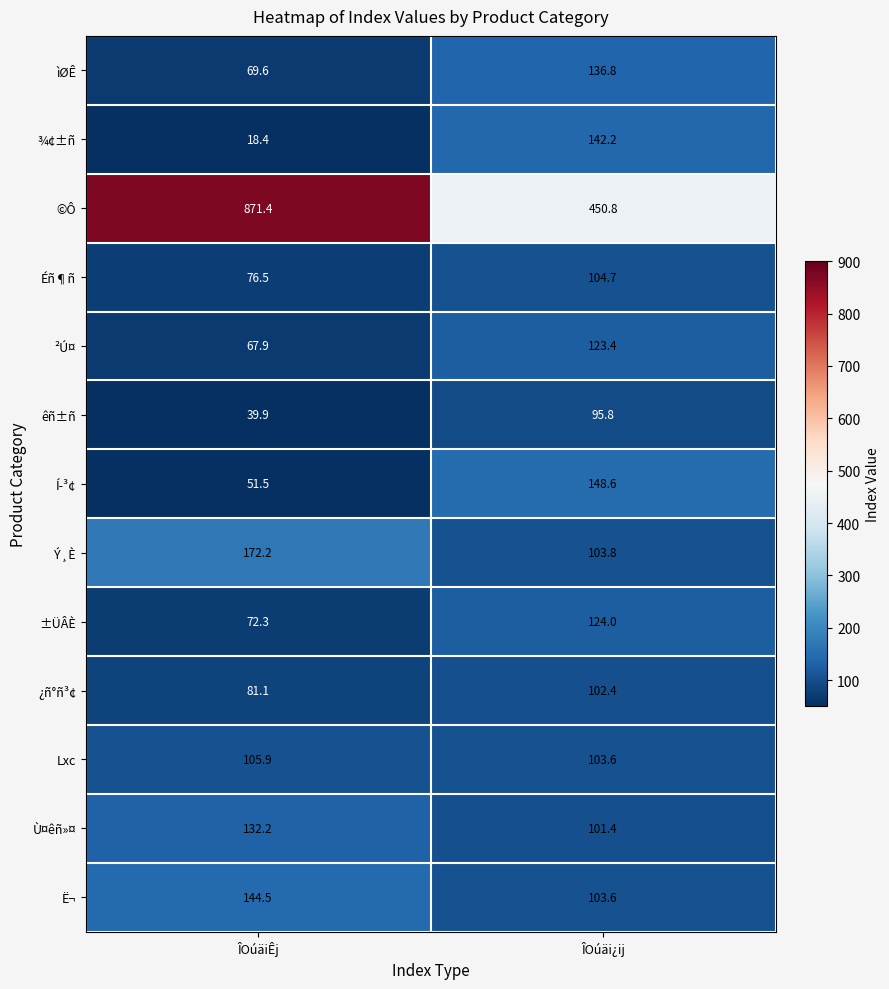

Read the ²Ú¤ value at ÎOúäi¿ij.

123.4